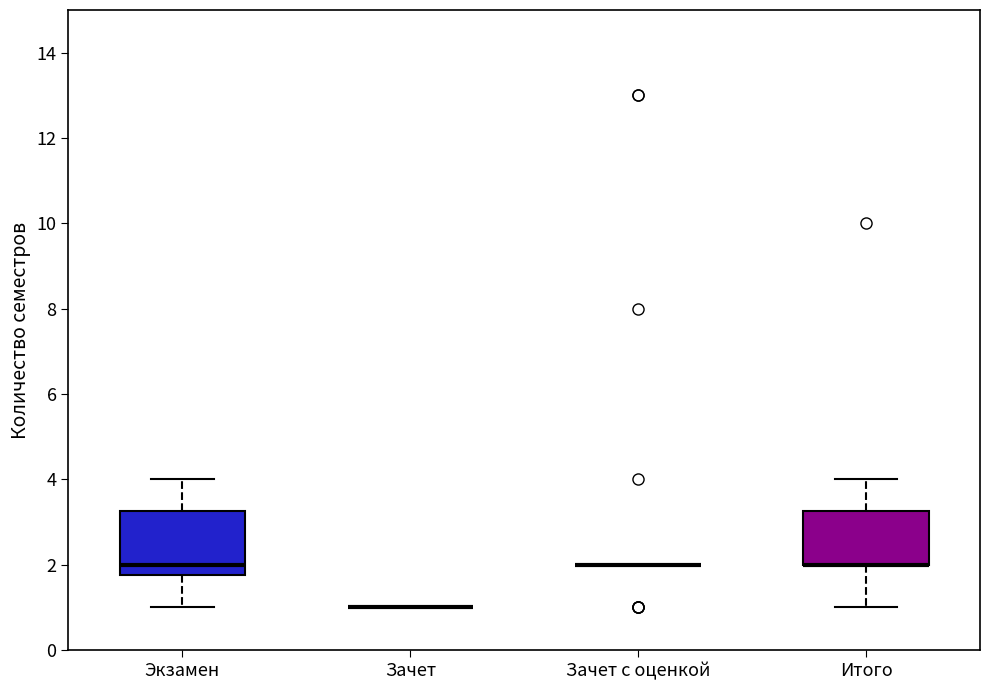

Comparing the boxes themselves (not the whiskers), which one is the tallest?

Экзамен